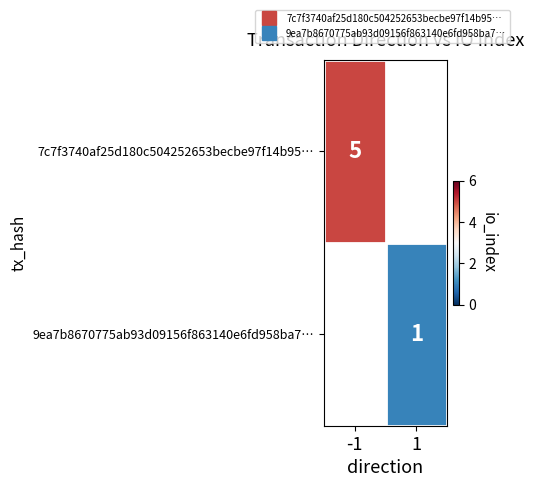

Rank the series by their average value, from highest to lowest.

7c7f3740af25d180c504252653becbe97f14b95…, 9ea7b8670775ab93d09156f863140e6fd958ba7…